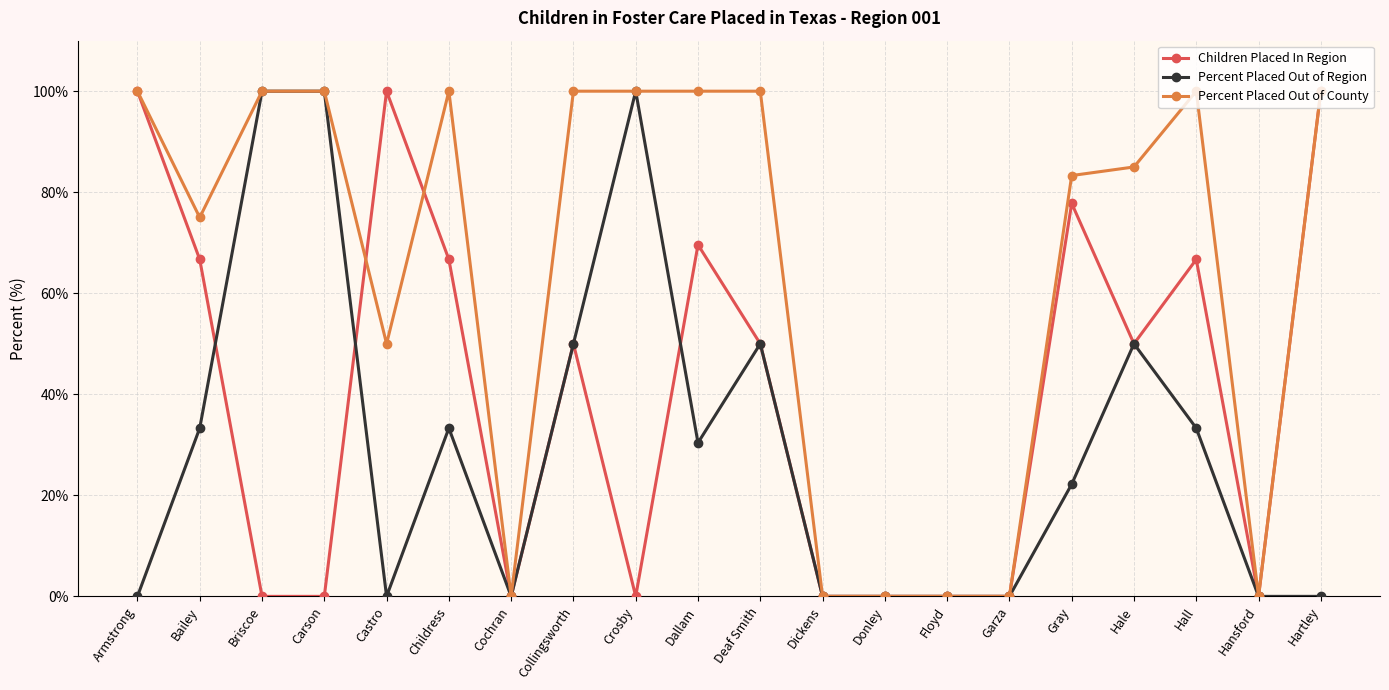

What are all the series names shown in the legend?

Children Placed In Region, Percent Placed Out of Region, Percent Placed Out of County